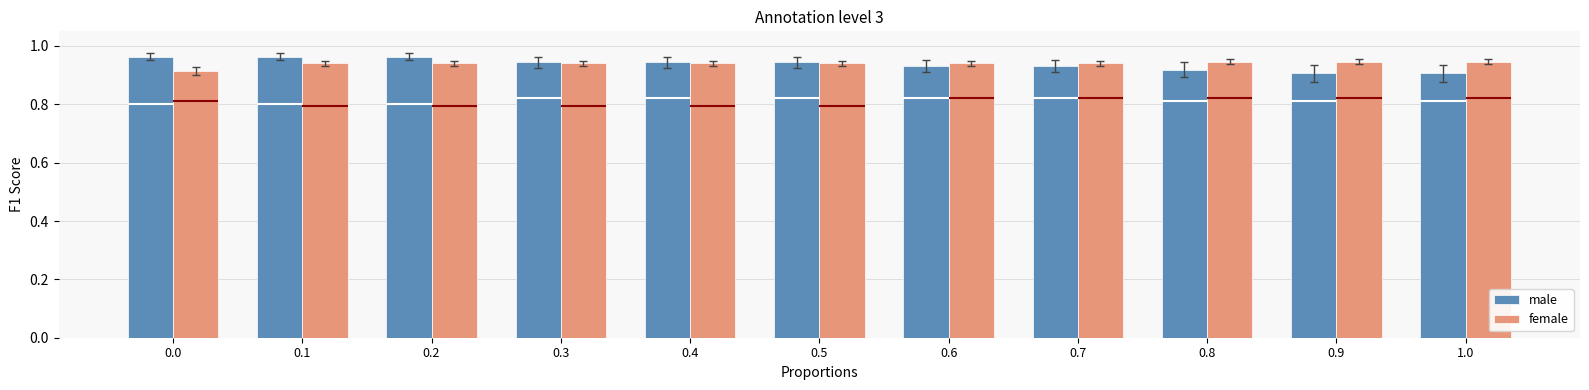

Rank the series at 1.0 from lowest to highest value.

male, female